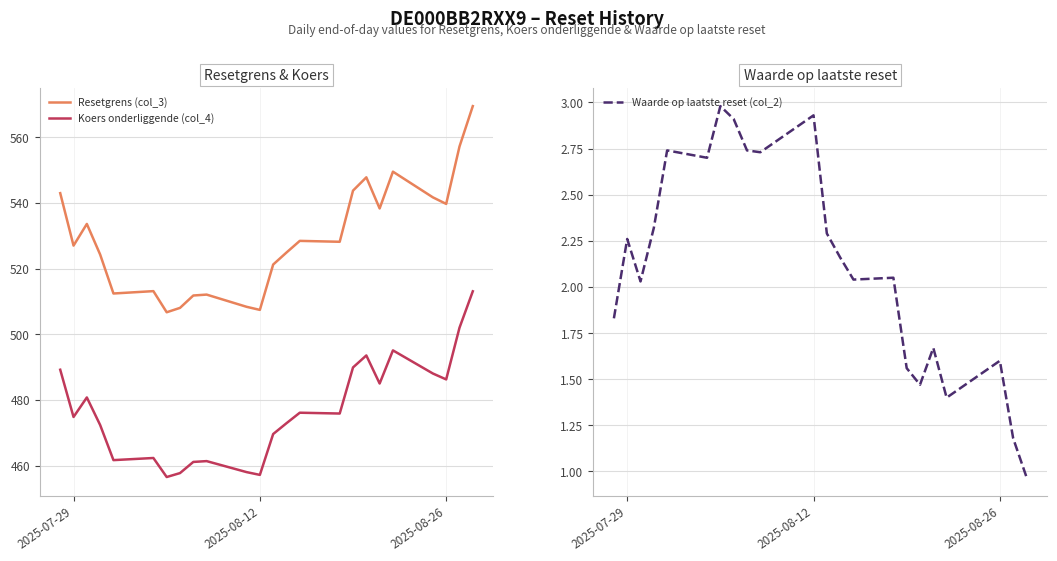

What is the average value of the Koers onderliggende (col_4) series?

476.7